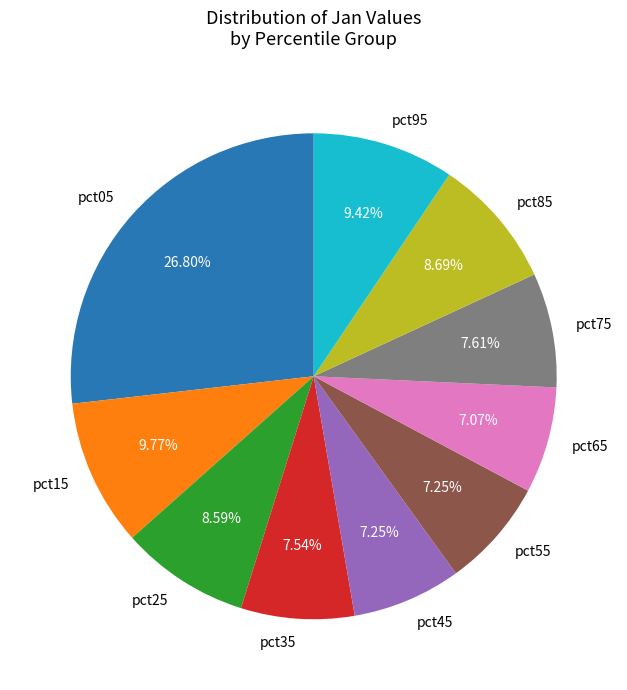

Is pct65 the majority of the pie?

No